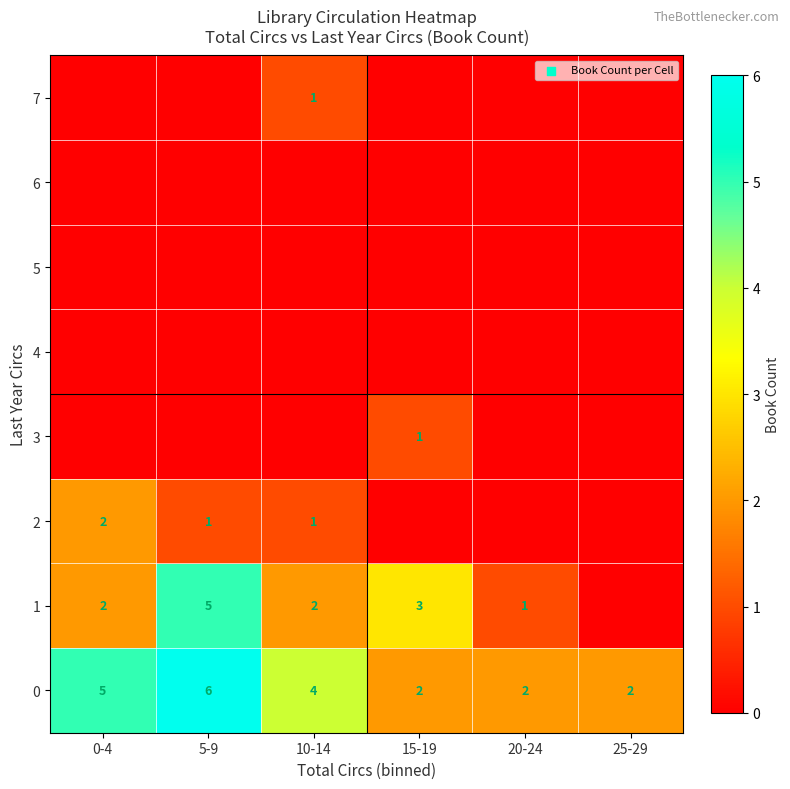

The 0 series shows 9 at 5-9. True or false?

False